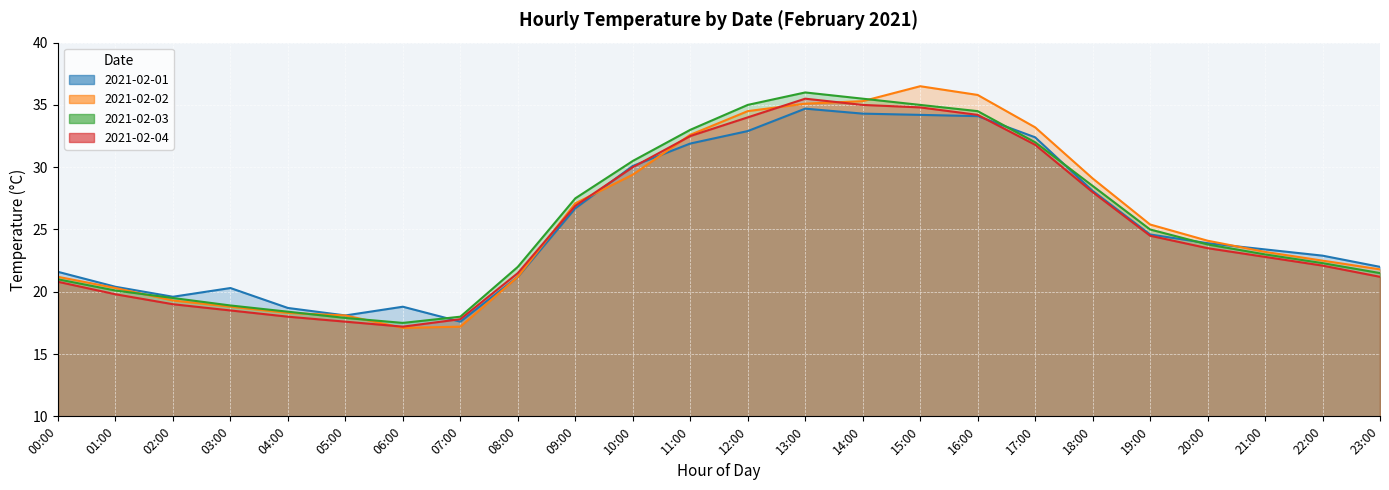

What is the value of the 2021-02-02 point at the 1st from the left?

21.2